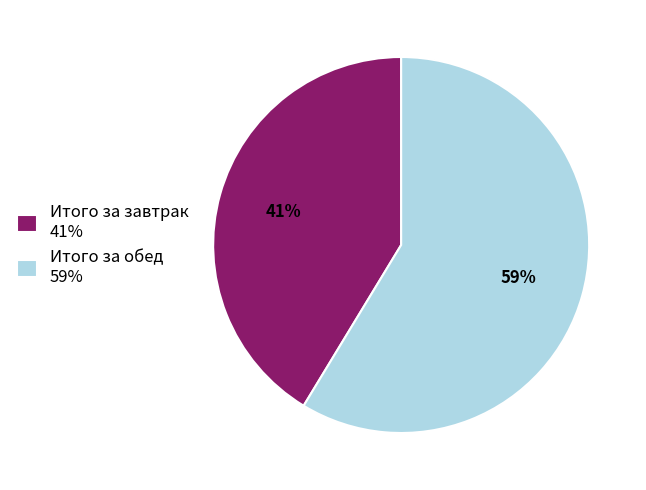

Between Итого за завтрак and Итого за обед, which is larger?

Итого за обед